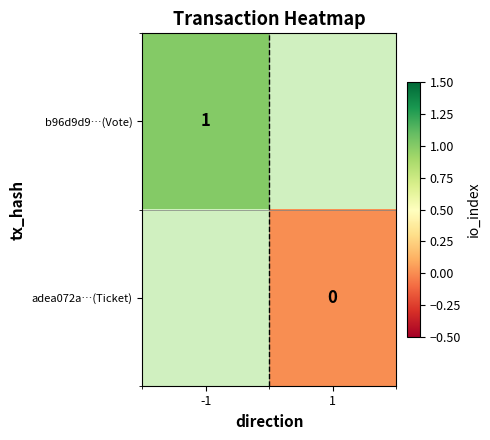

Is it true that b96d9d9…(Vote) equals 1 at -1?

True